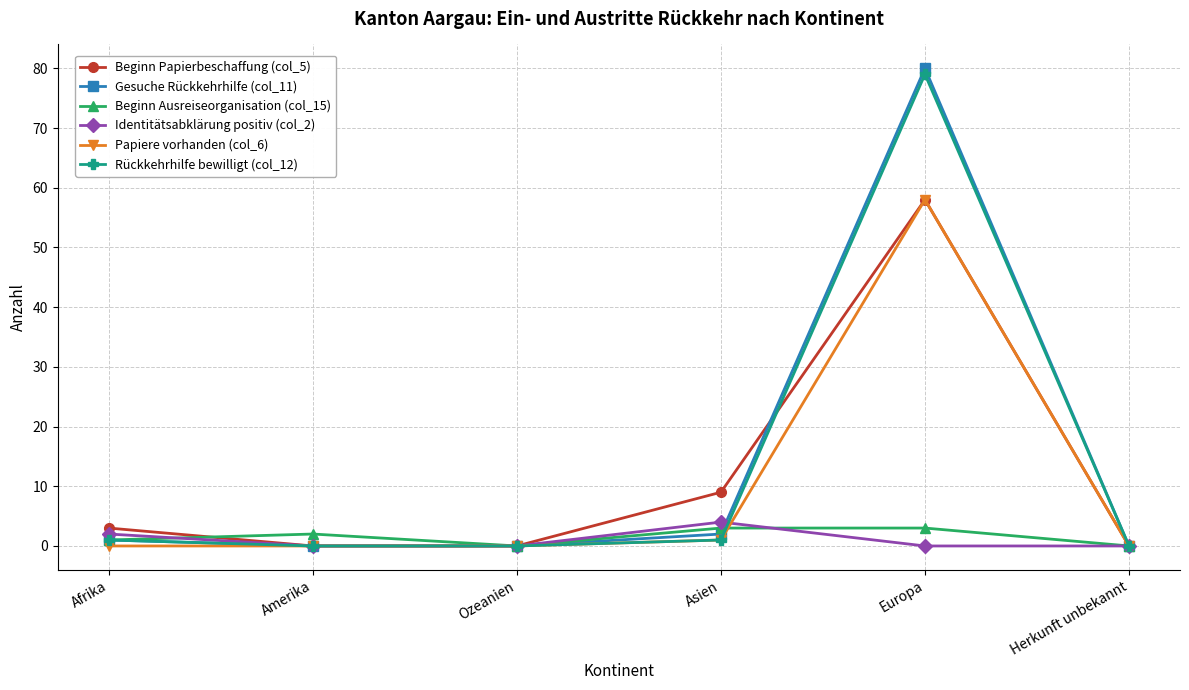

What is the maximum value for Beginn Papierbeschaffung (col_5)?

58